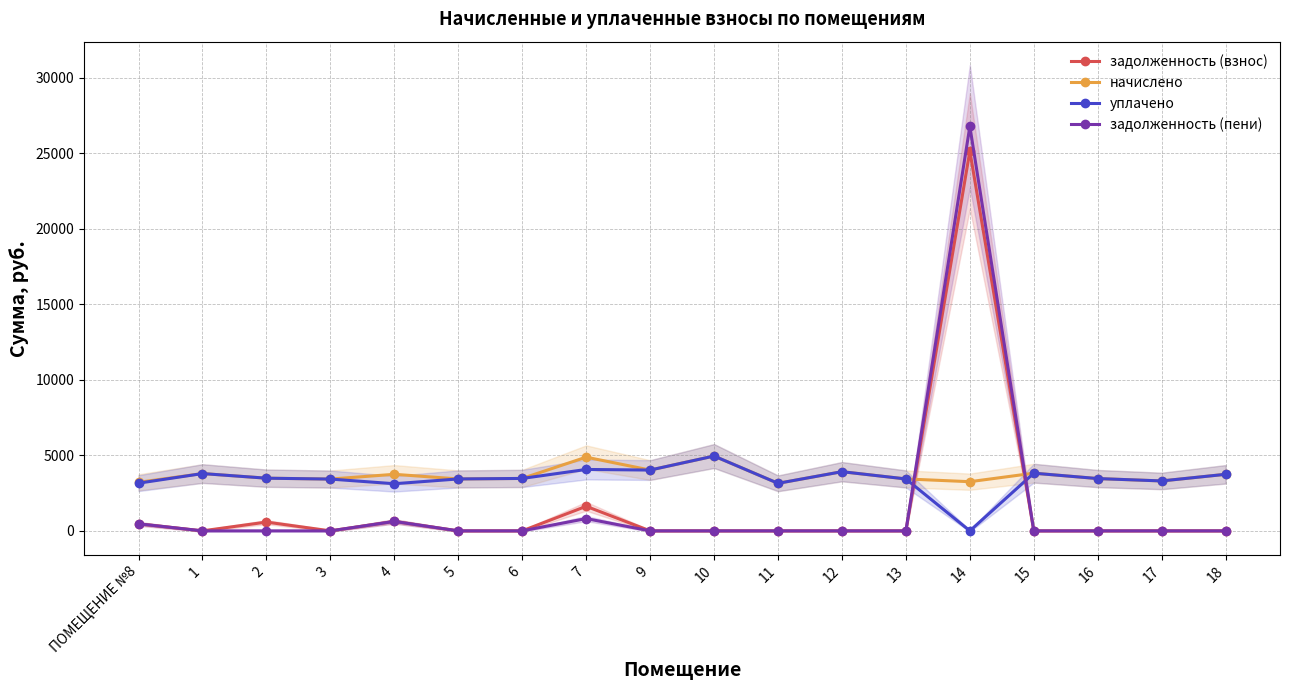

Between which two adjacent categories do уплачено and задолженность (пени) first intersect?

13 and 14